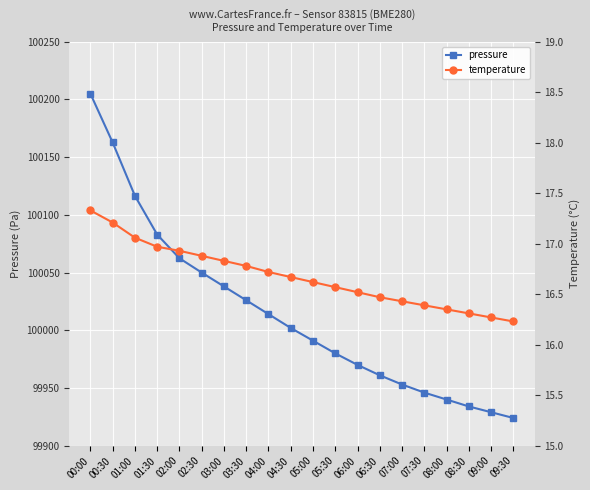

What is the label of the 18th point from the right?

01:00